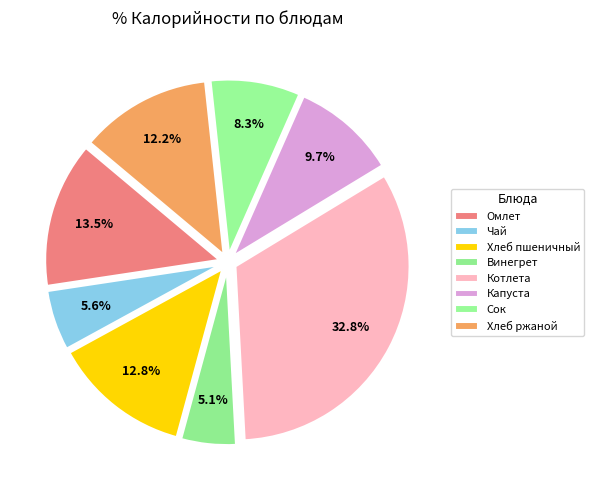

How many segments does this pie chart have?

8